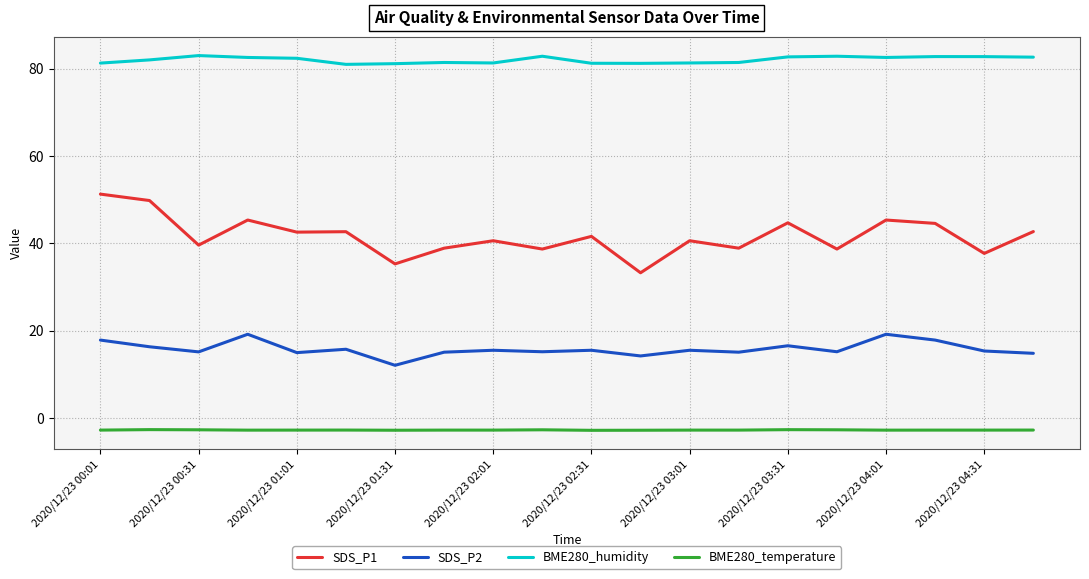

Which series has the largest total across all categories?

BME280_humidity